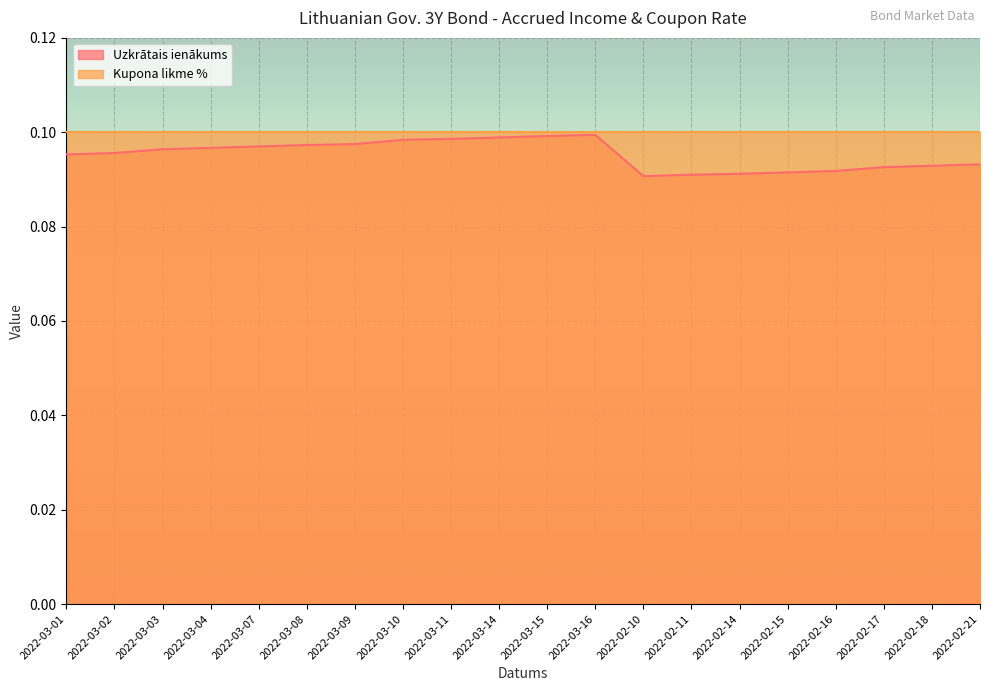

What is the value of the 15th point from the left?

0.1